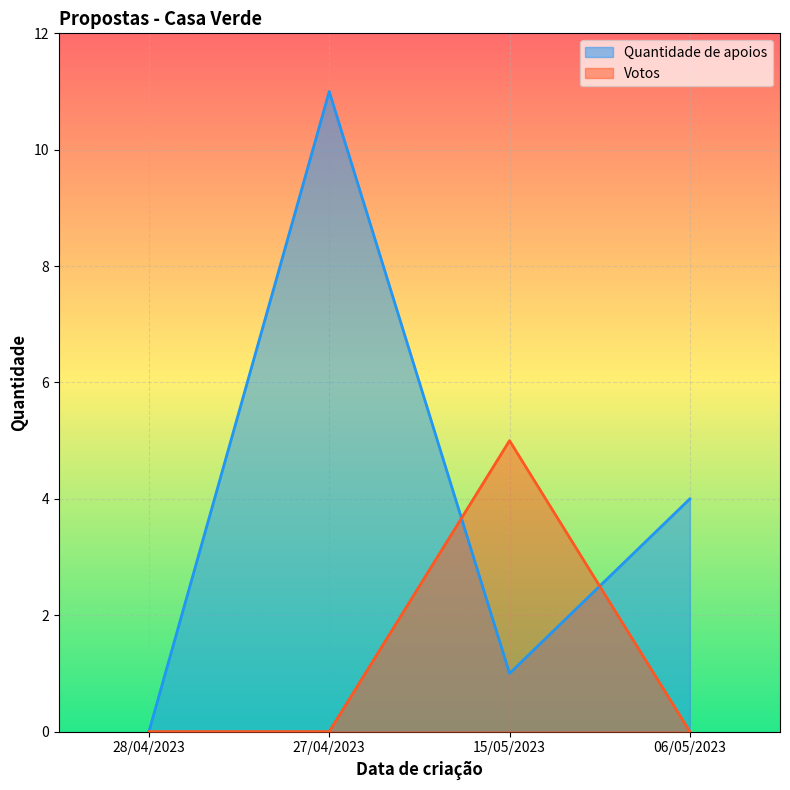

True or false: Votos and Quantidade de apoios intersect in this chart.

True